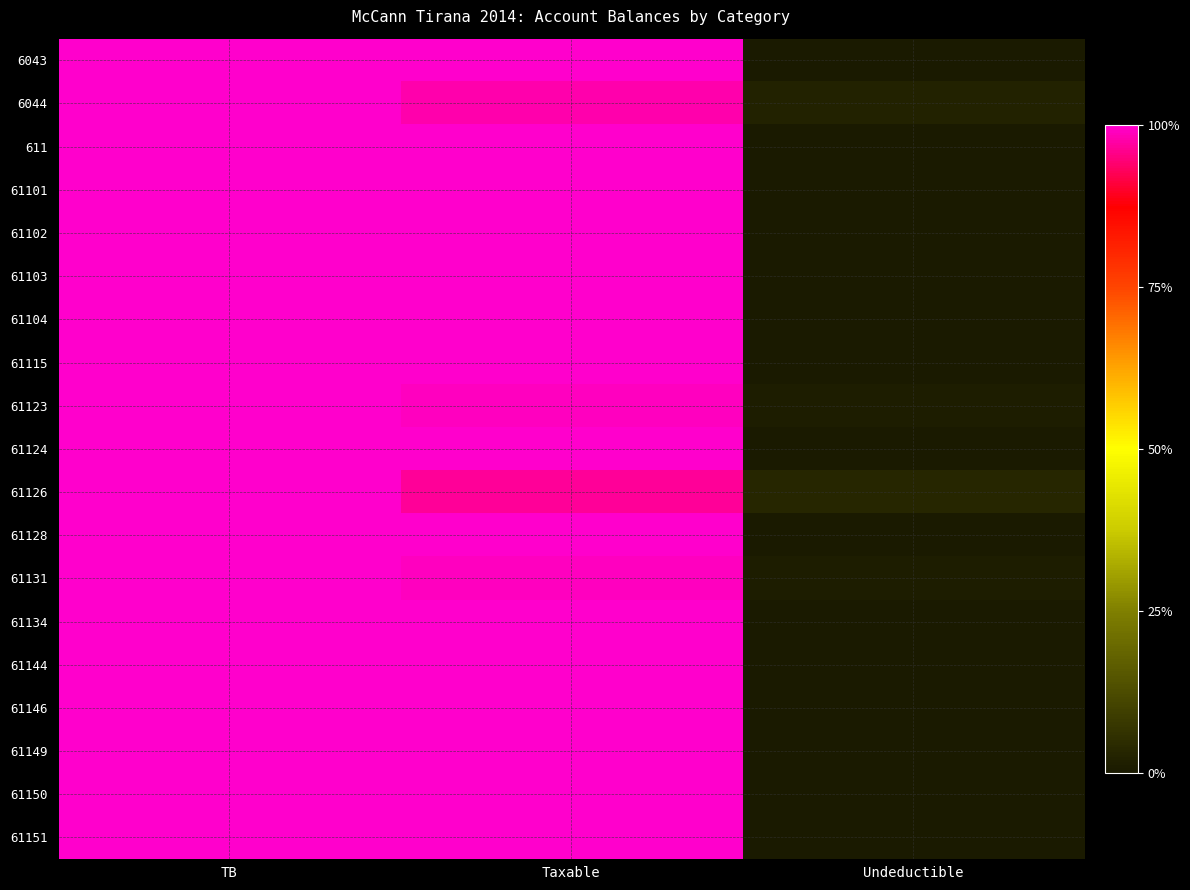

What is the greatest value displayed?

100.0